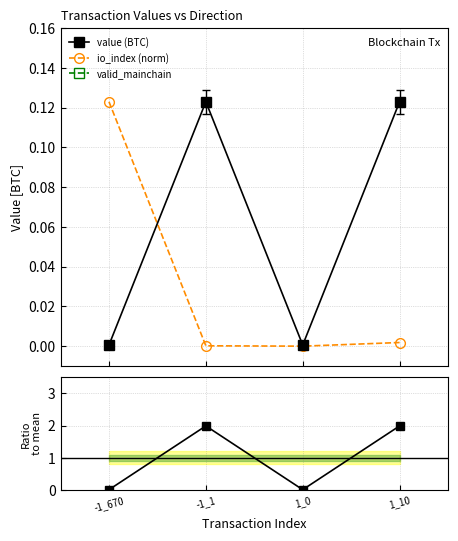

What is the maximum value shown in the chart?

2.0